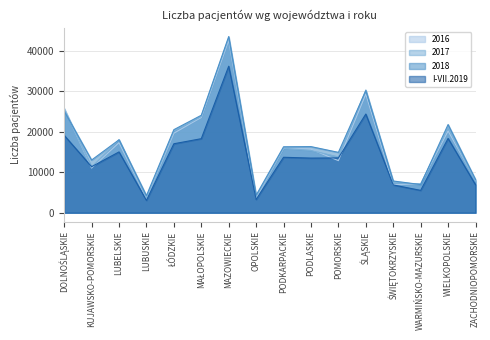

Which series changed the most between MAZOWIECKIE and PODLASKIE?

2017